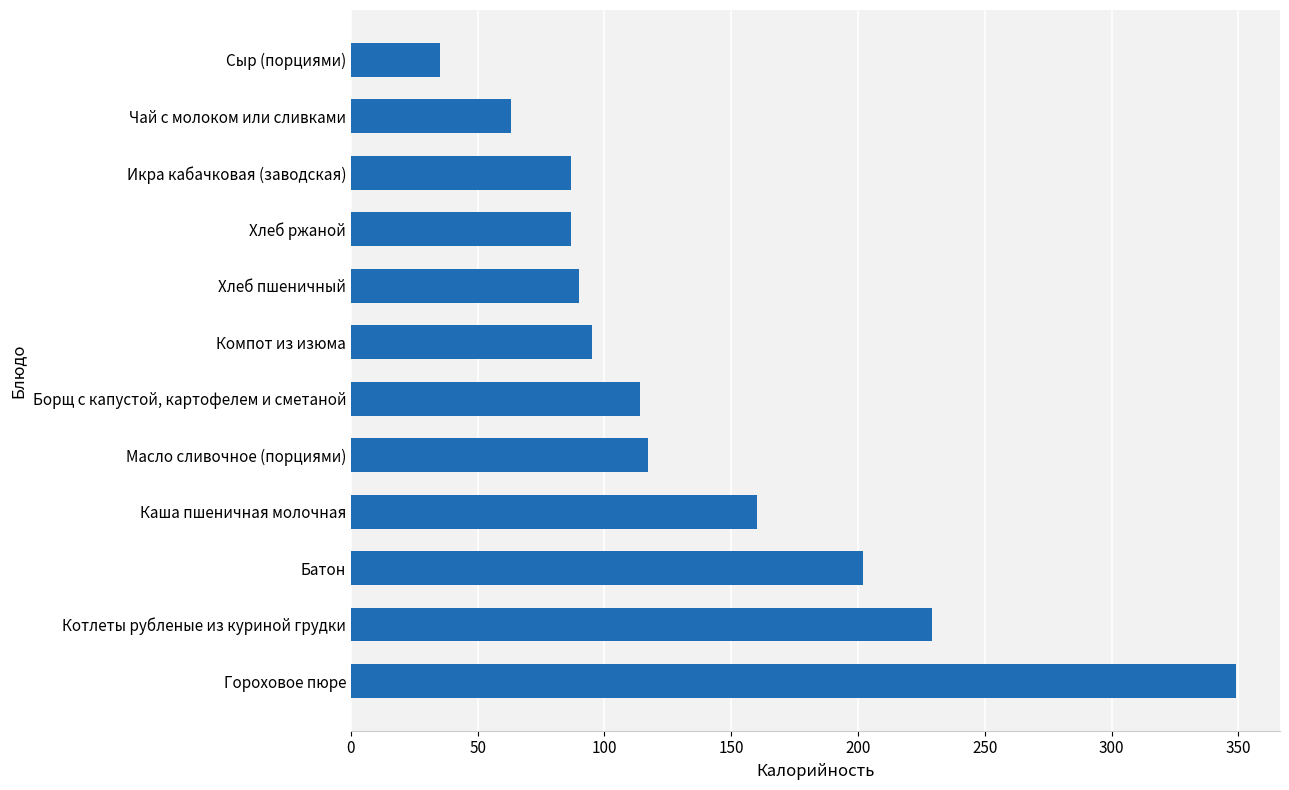

What is the smallest value displayed?

35